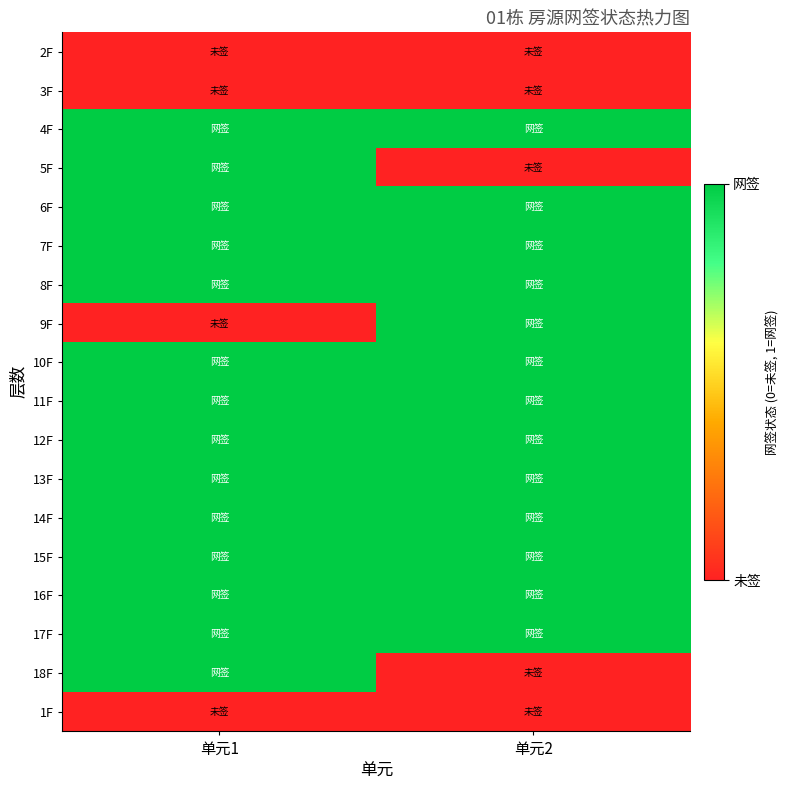

Reading left to right, extract all data points from this chart.

2F: 单元1=0	单元2=0
3F: 单元1=0	单元2=0
4F: 单元1=1	单元2=1
5F: 单元1=1	单元2=0
6F: 单元1=1	单元2=1
7F: 单元1=1	单元2=1
8F: 单元1=1	单元2=1
9F: 单元1=0	单元2=1
10F: 单元1=1	单元2=1
11F: 单元1=1	单元2=1
12F: 单元1=1	单元2=1
13F: 单元1=1	单元2=1
14F: 单元1=1	单元2=1
15F: 单元1=1	单元2=1
16F: 单元1=1	单元2=1
17F: 单元1=1	单元2=1
18F: 单元1=1	单元2=0
1F: 单元1=0	单元2=0